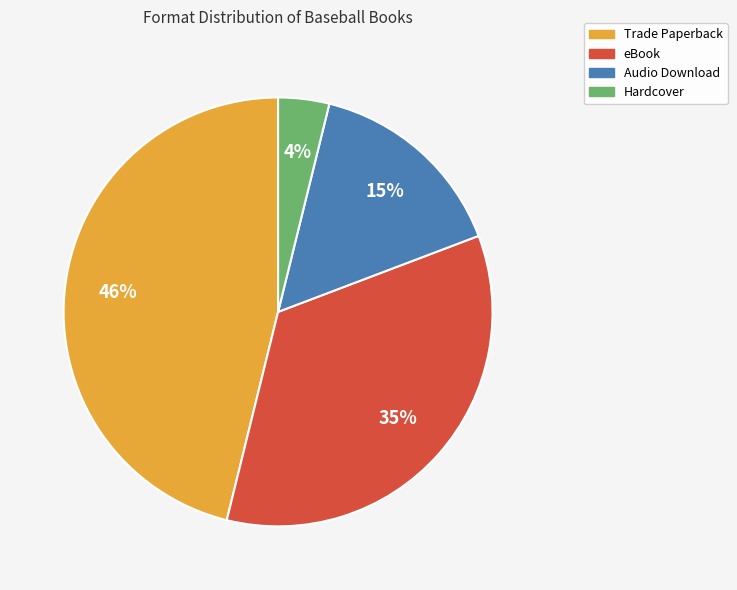

To the nearest percent, what is the average slice percentage?

25%